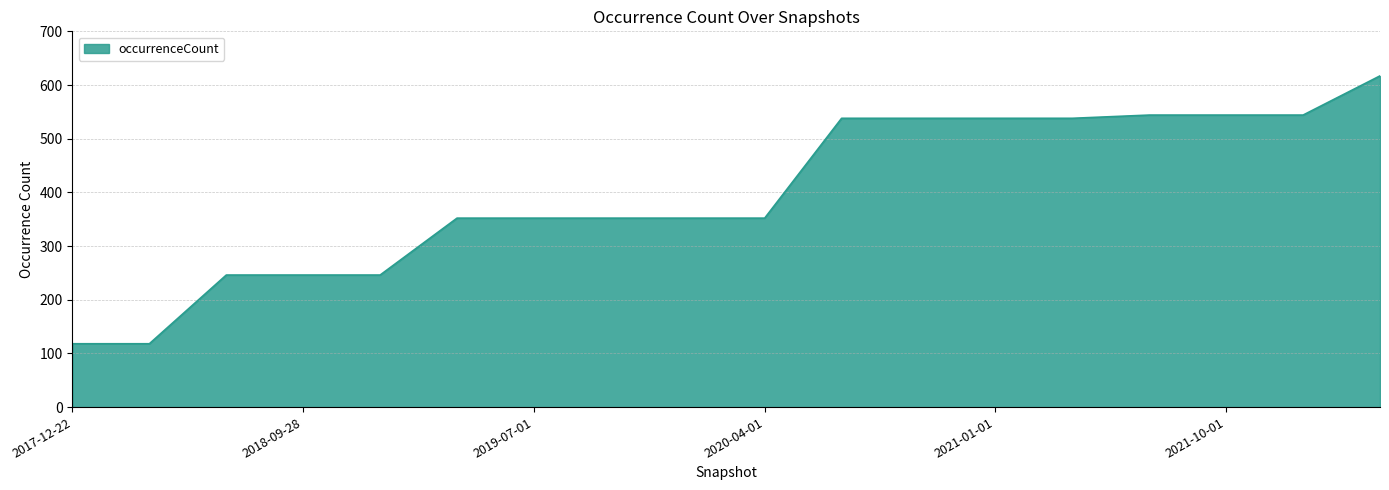

What is the difference between the maximum and minimum values?

499